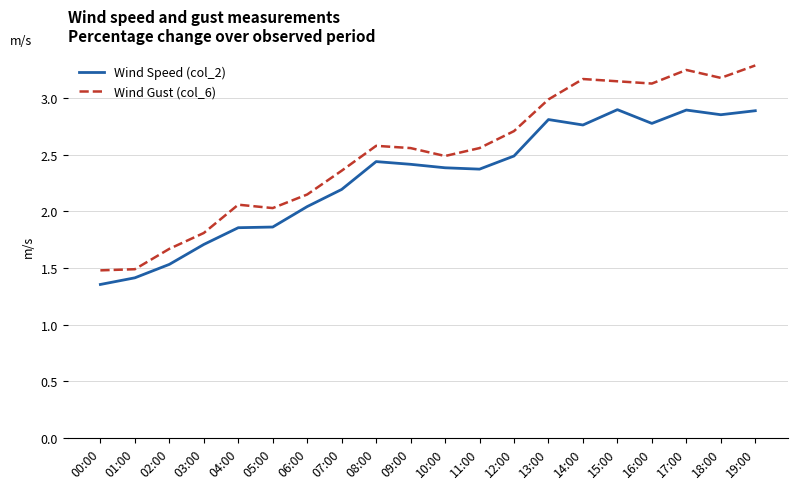

What is the difference between the maximum and minimum values in the Wind Gust (col_6) series?

1.8